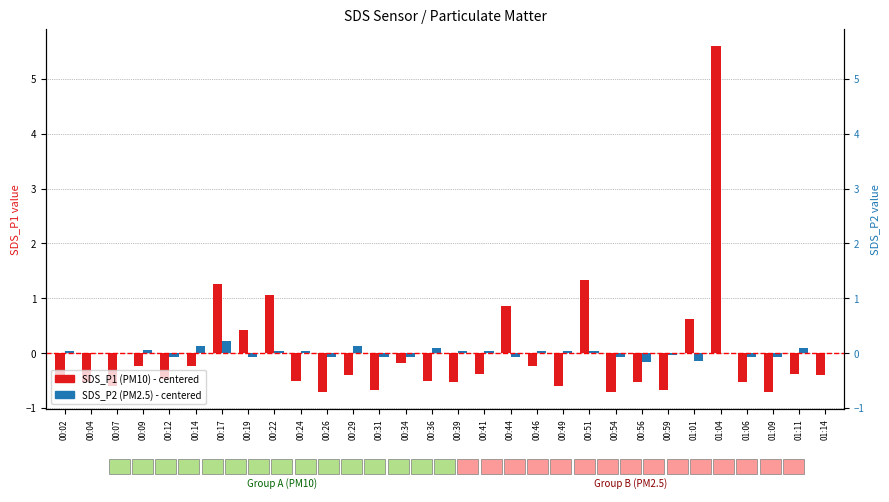

The SDS_P1 (PM10) series shows 1.1 at 00:22. True or false?

True